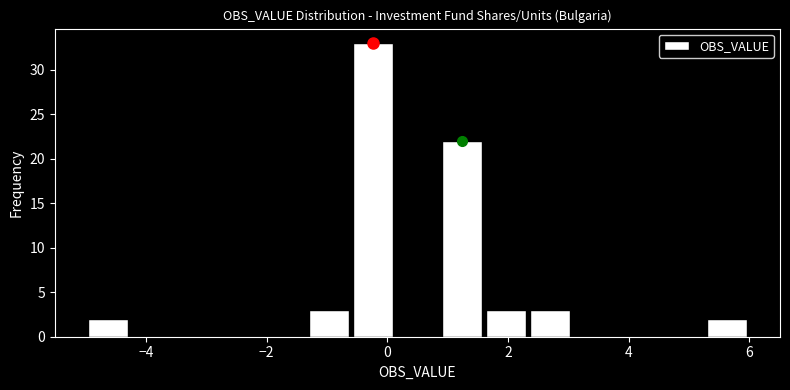

Around what value on the x-axis is the tallest bar? Give the approximate position of its centre, as read against the axis.

-0.2